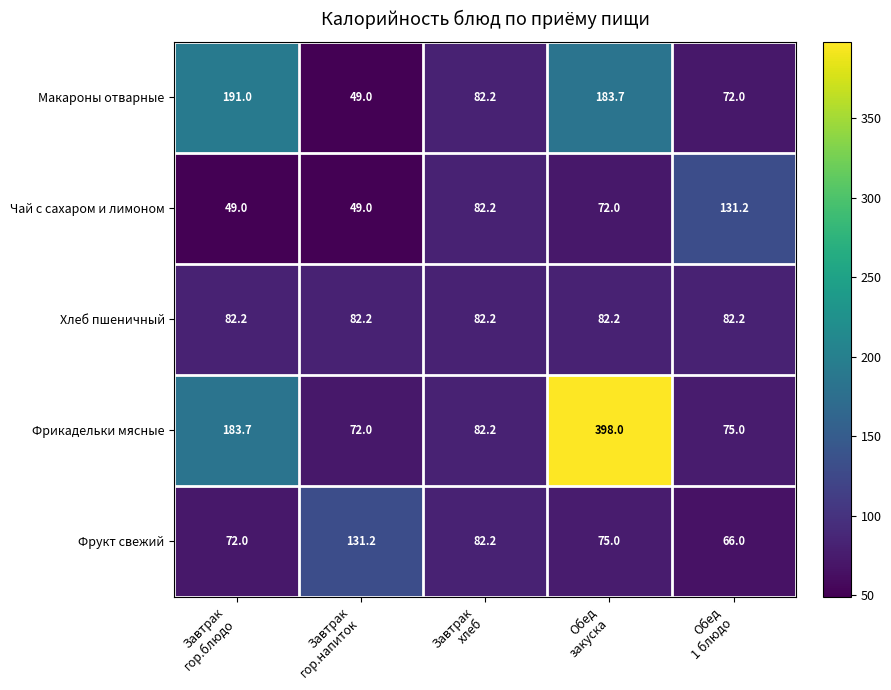

Which series has the largest total across all categories?

Фрикадельки мясные